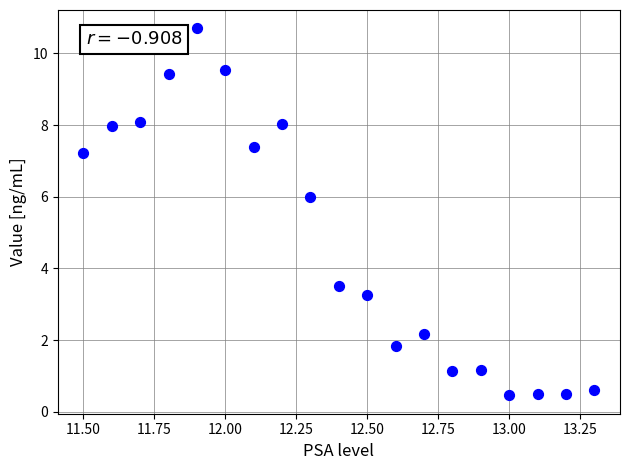

What Y value in the scatter plot is closest to 5?

6.0